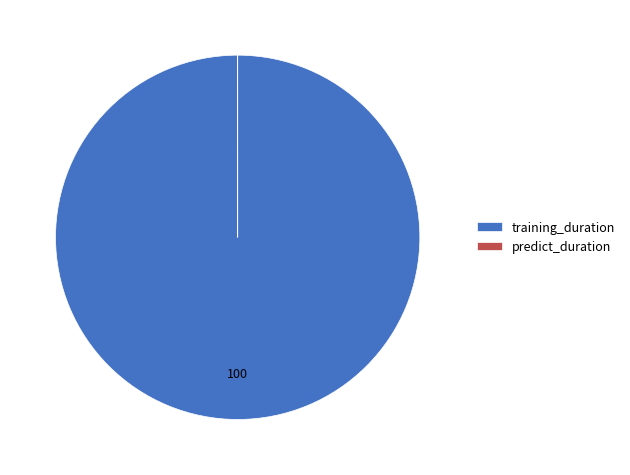

Is there a majority slice in this chart?

Yes